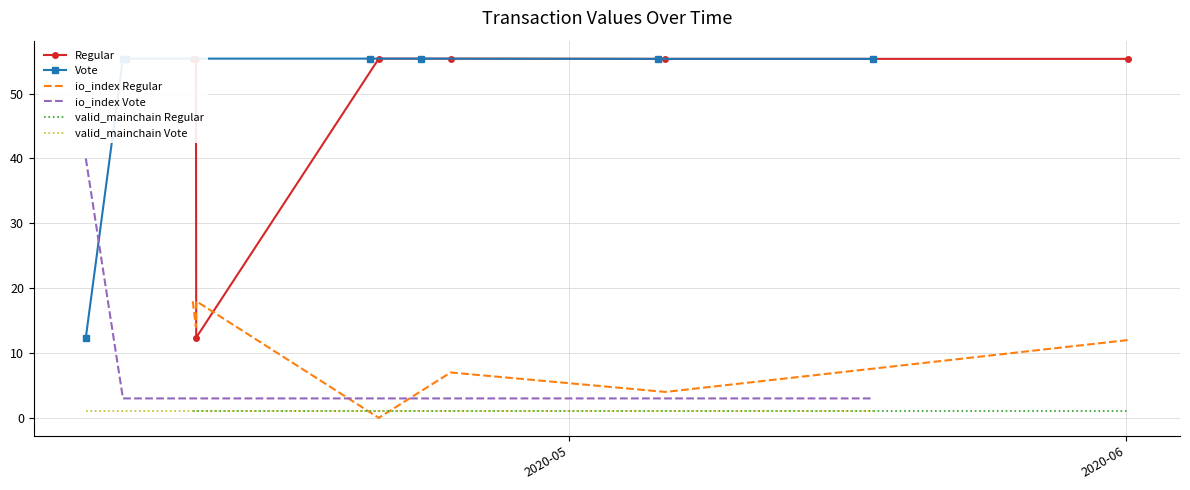

True or false: valid_mainchain Vote and io_index Vote intersect in this chart.

False